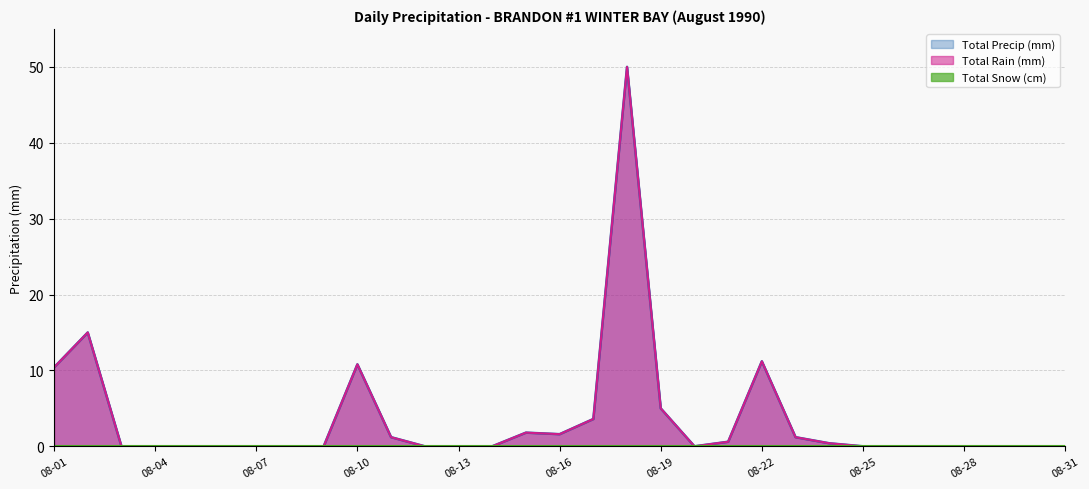

The value of Total Precip (mm) at 1990-08-03 is 0.0. True or false?

True